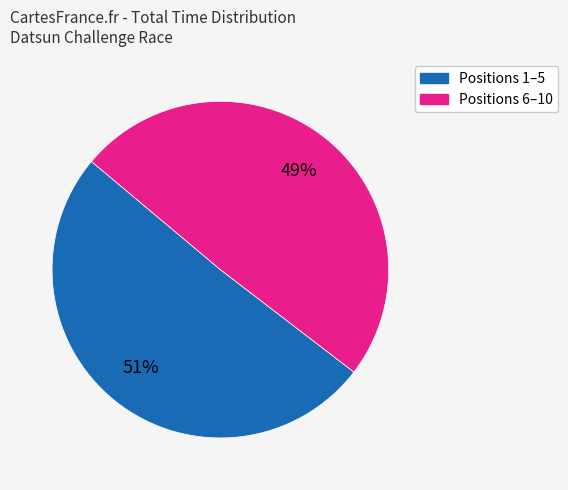

How many segments does this pie chart have?

2